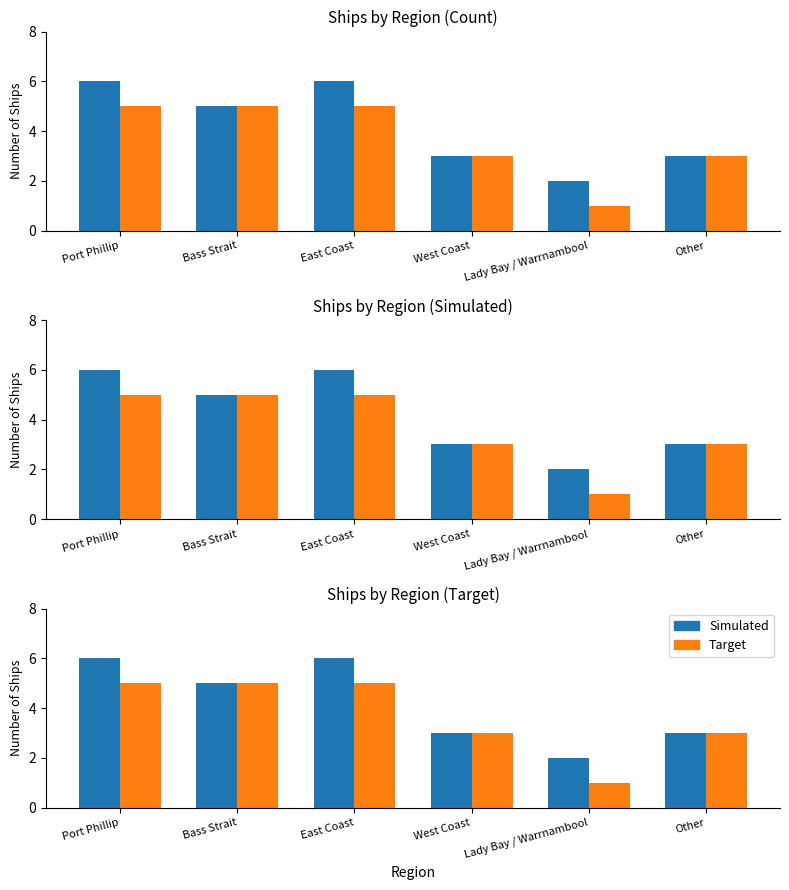

Rank the series by their average value, from highest to lowest.

Simulated, Target